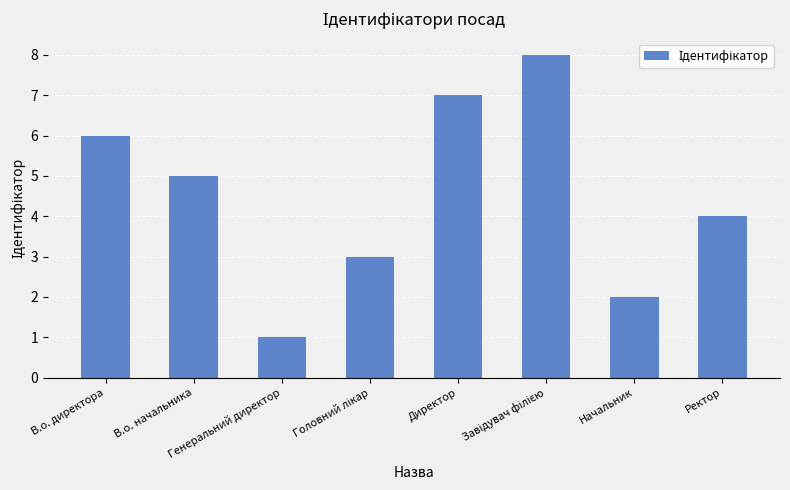

What is the difference between the maximum and minimum values?

7